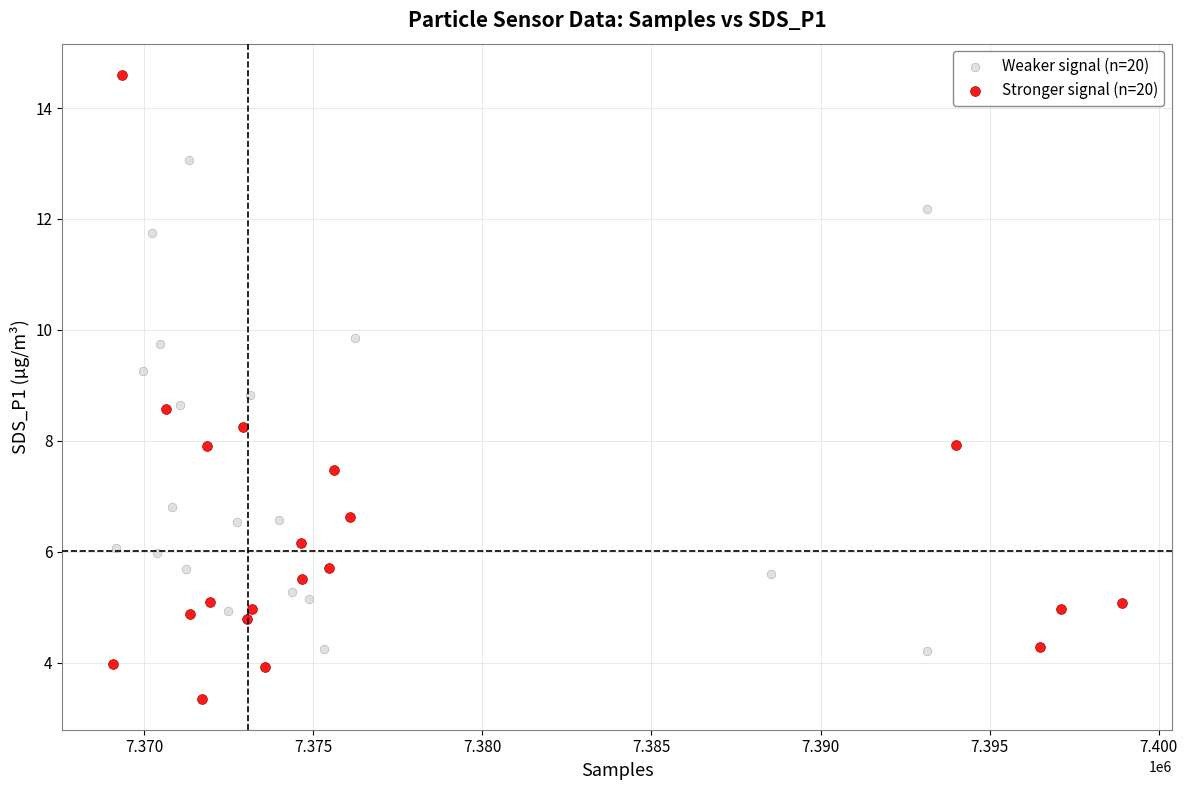

Which series contains the lowest Y value?

Stronger signal (n=20)